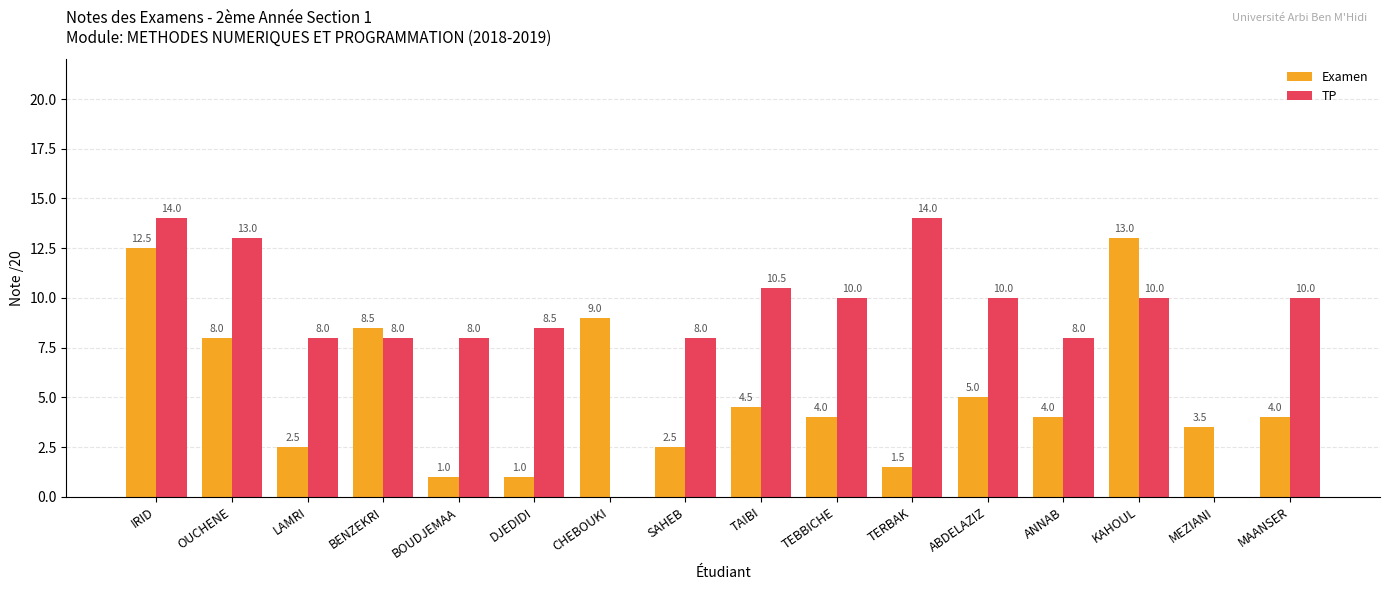

Between CHEBOUKI and ABDELAZIZ, which series saw the biggest shift?

TP